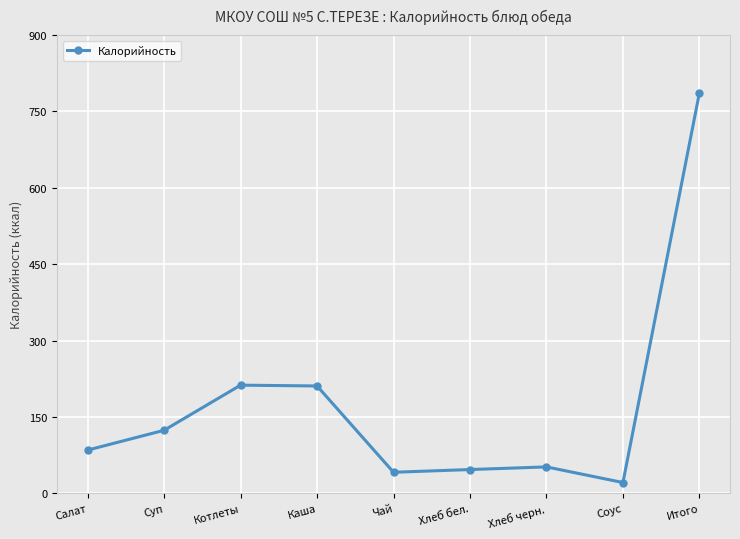

Does the chart have visible grid lines?

Yes